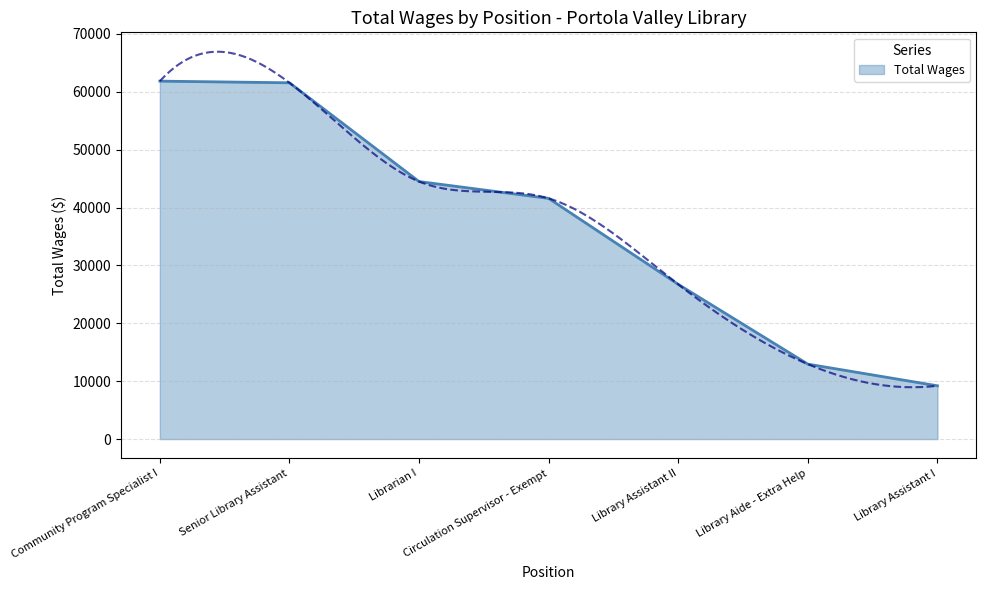

What position from the left is Senior Library Assistant?

2